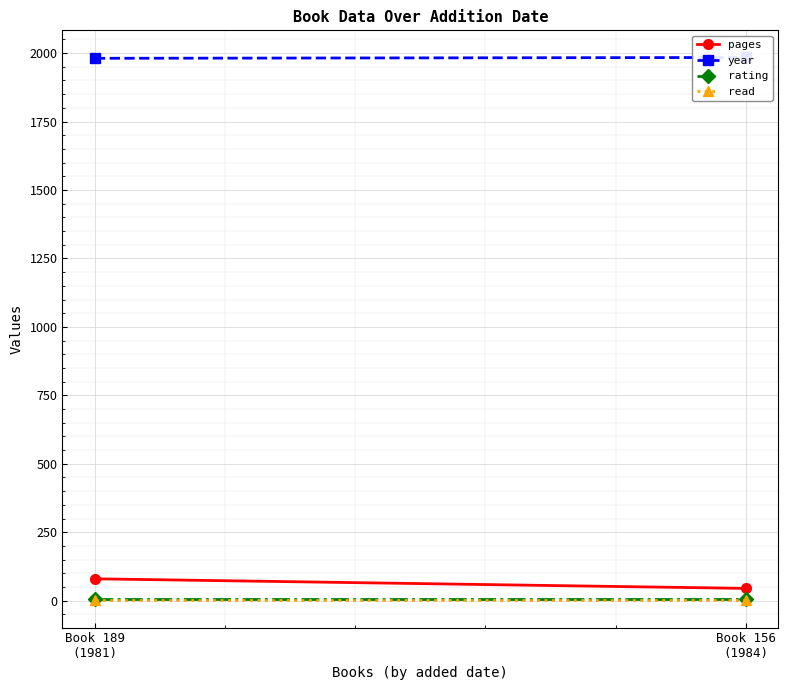

Reading left to right, what are all the values shown in this chart?

pages: 80	45
year: 1981	1984
rating: 5	5
read: 1	1